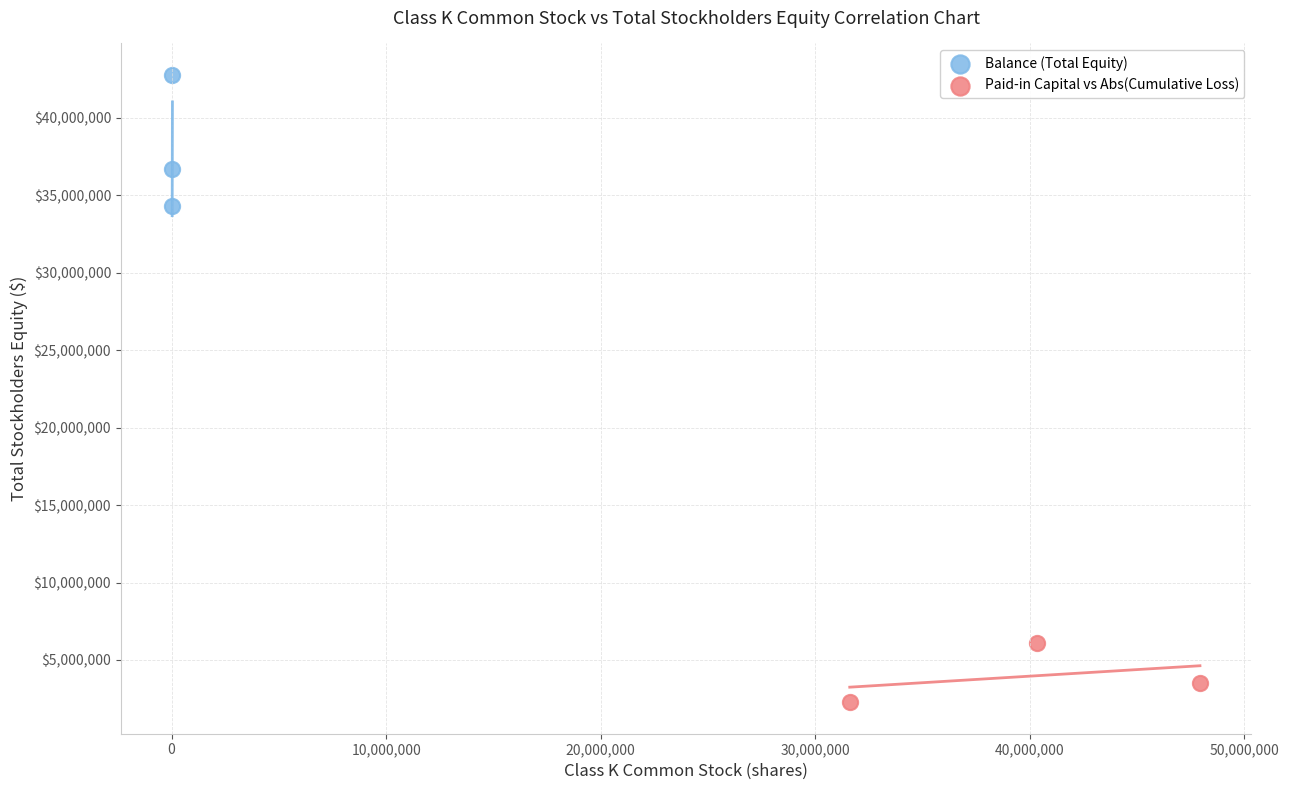

Which series reaches the minimum Y coordinate?

Paid-in Capital vs Abs(Cumulative Loss)